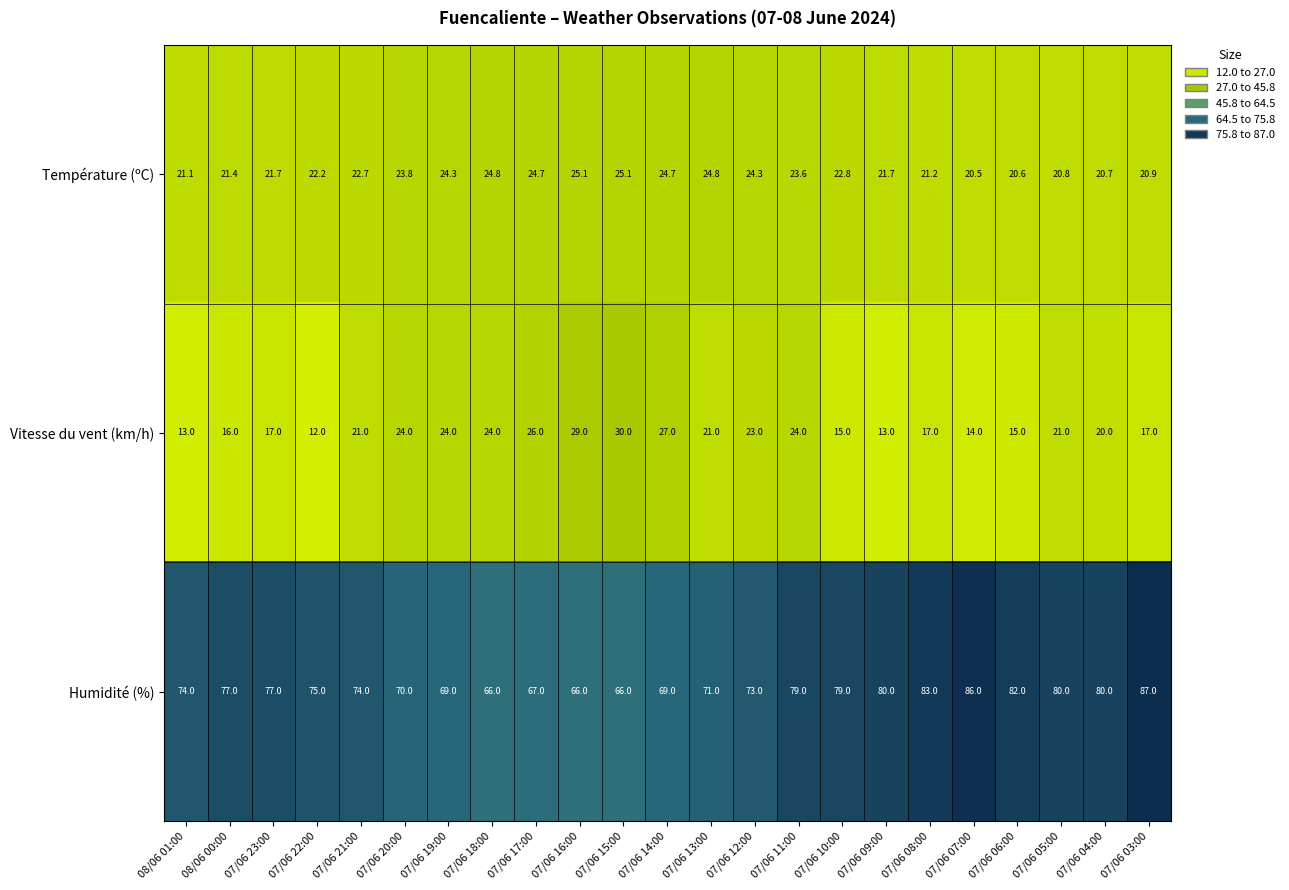

What value does the Température (ºC) series have at 07/06 23:00?

21.7